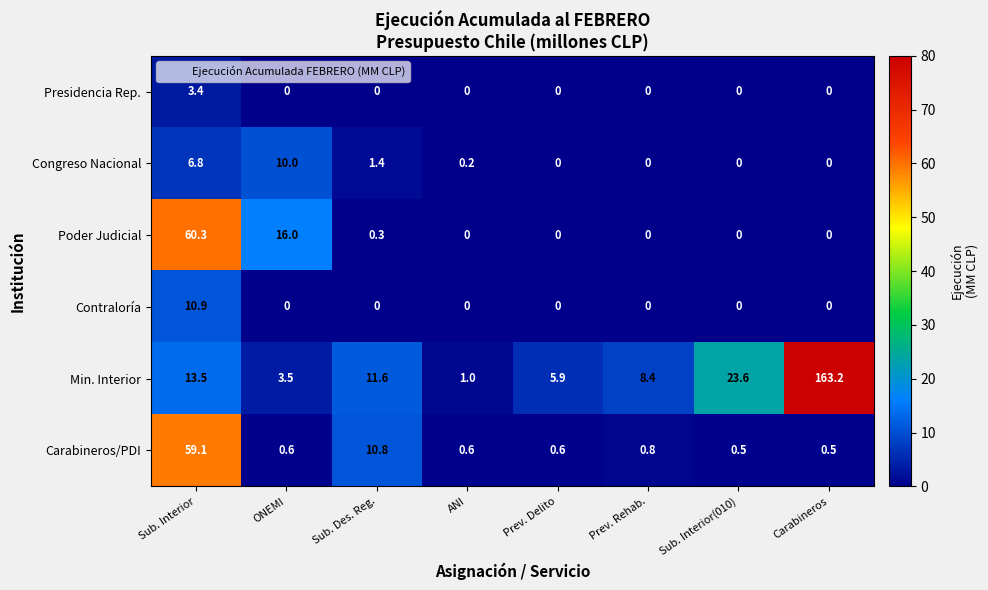

Which series has the largest range (max minus min)?

Min. Interior